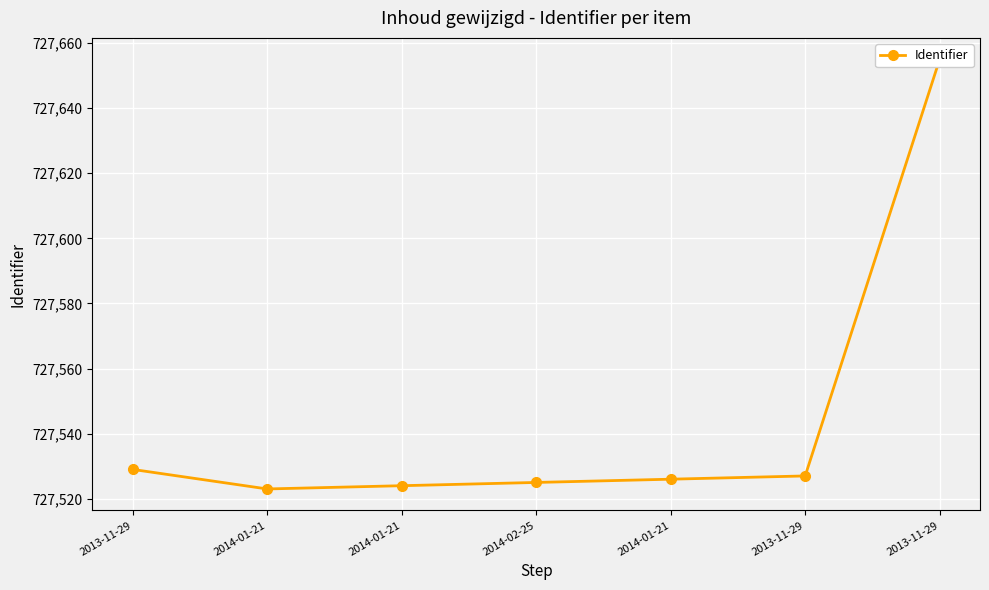

Rank the categories by value from lowest to highest.

2014-01-21, 2014-01-21, 2014-02-25, 2014-01-21, 2013-11-29, 2013-11-29, 2013-11-29